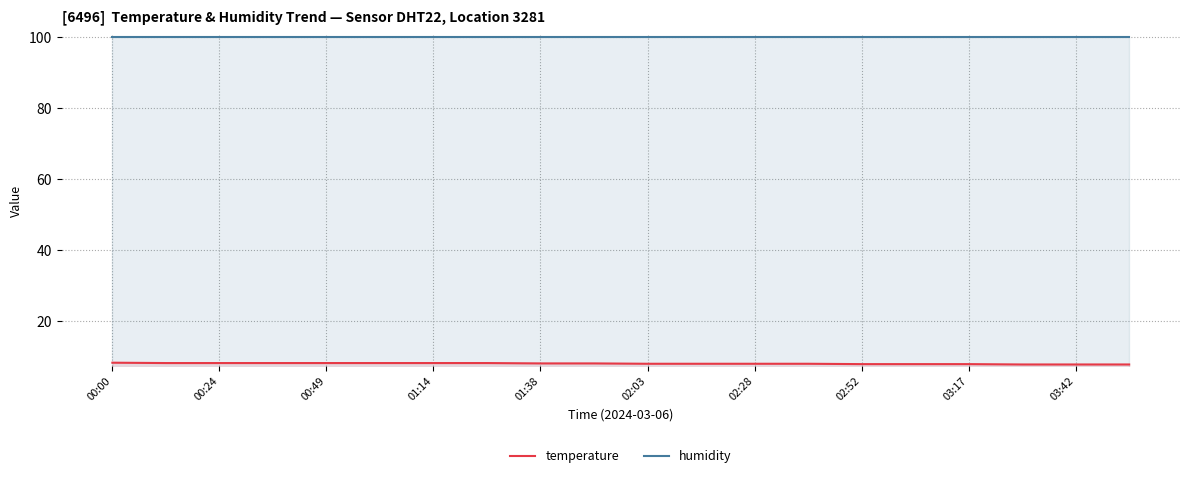

What is the lowest value of the humidity series?

99.9